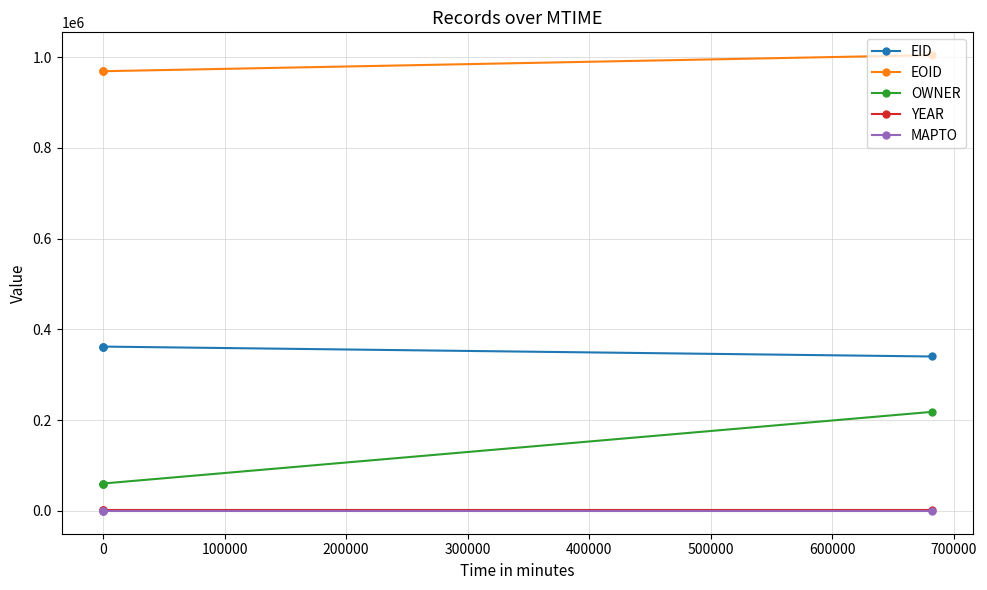

True or false: YEAR and EOID intersect in this chart.

False